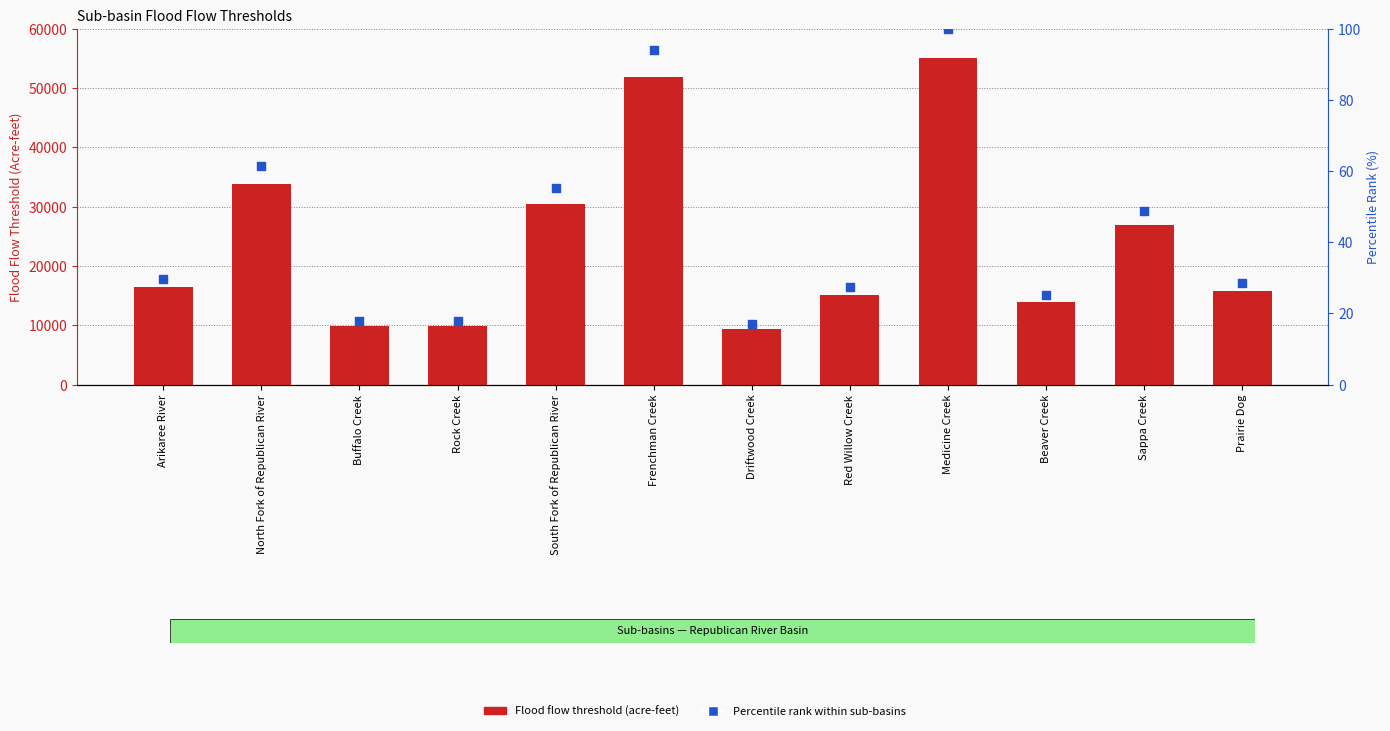

At which category is the sum across all series the highest?

Medicine Creek